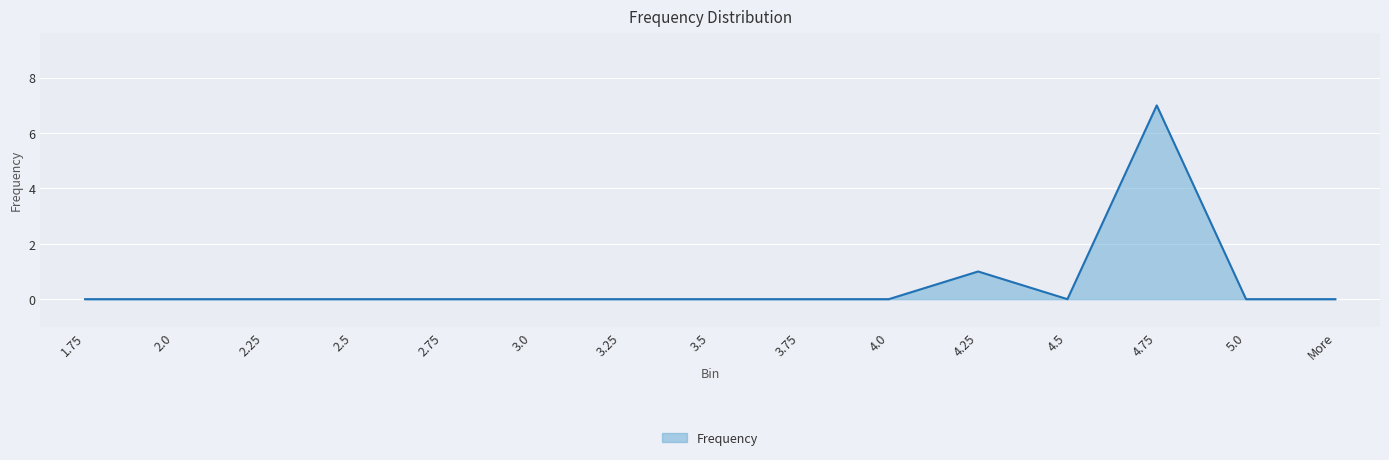

Which has a higher value, 4.0 or 2.75?

4.0